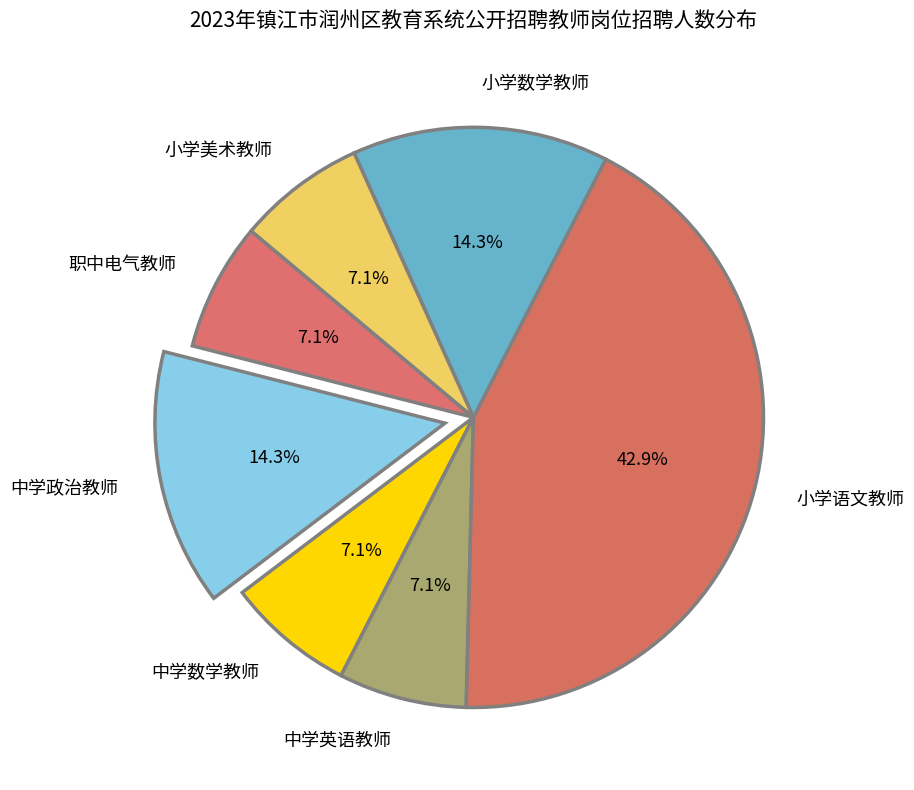

Count the number of slices in the pie.

7